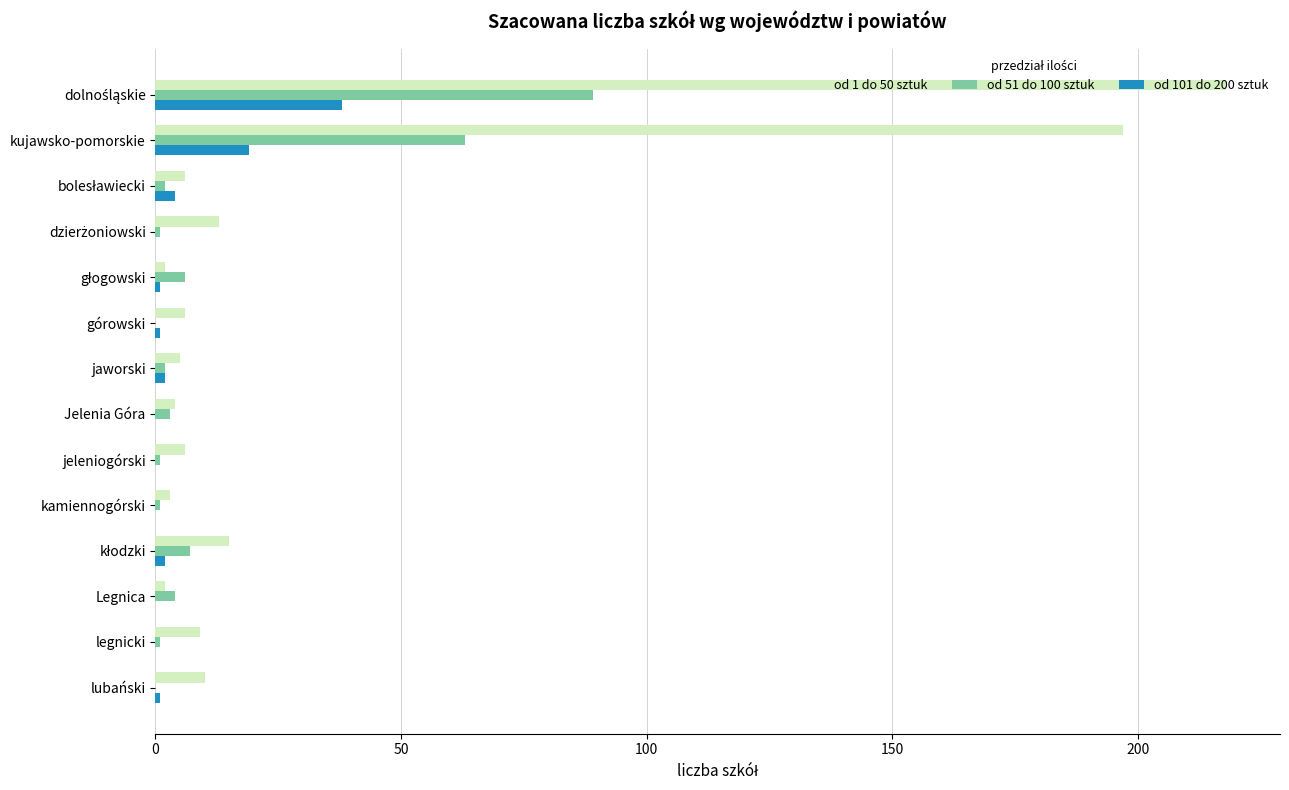

What is the greatest value displayed?

218